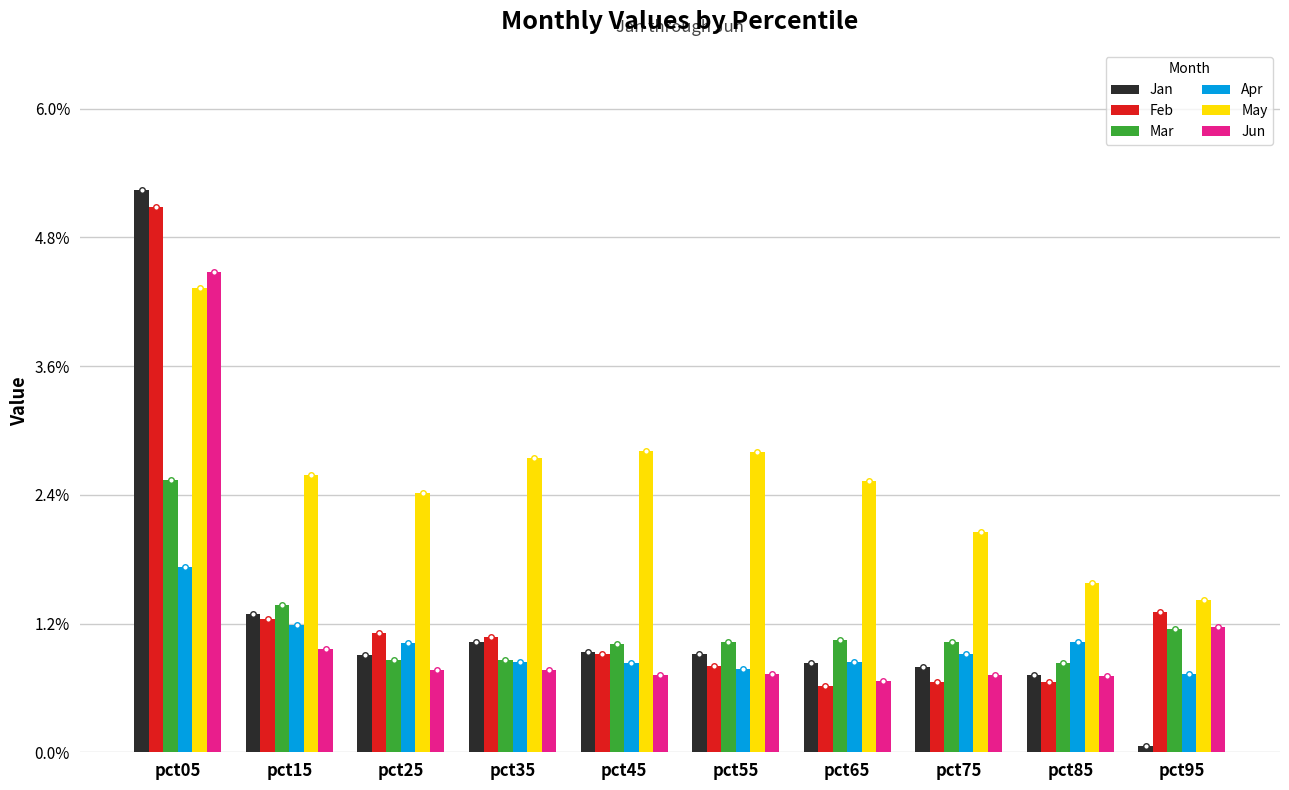

Is it true that May equals 4.3 at pct55?

False